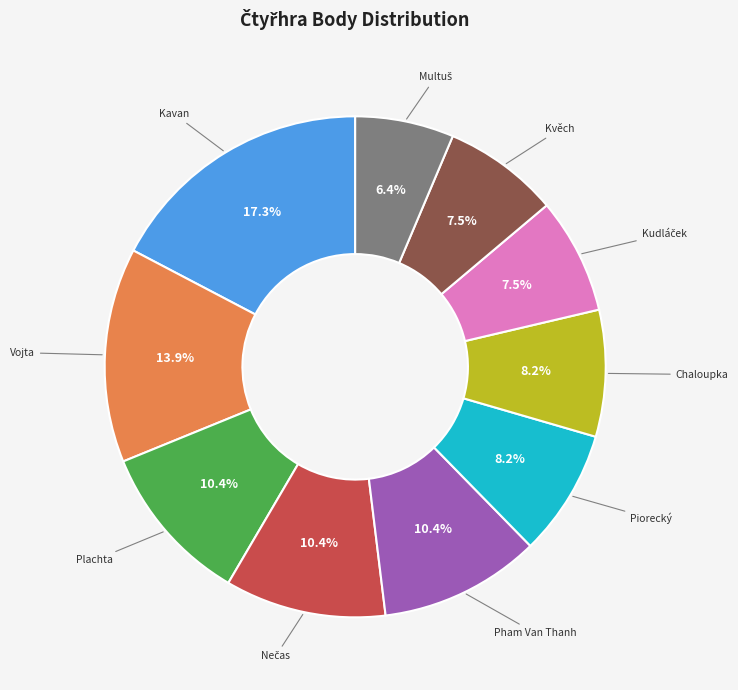

Does any single category account for the majority?

No